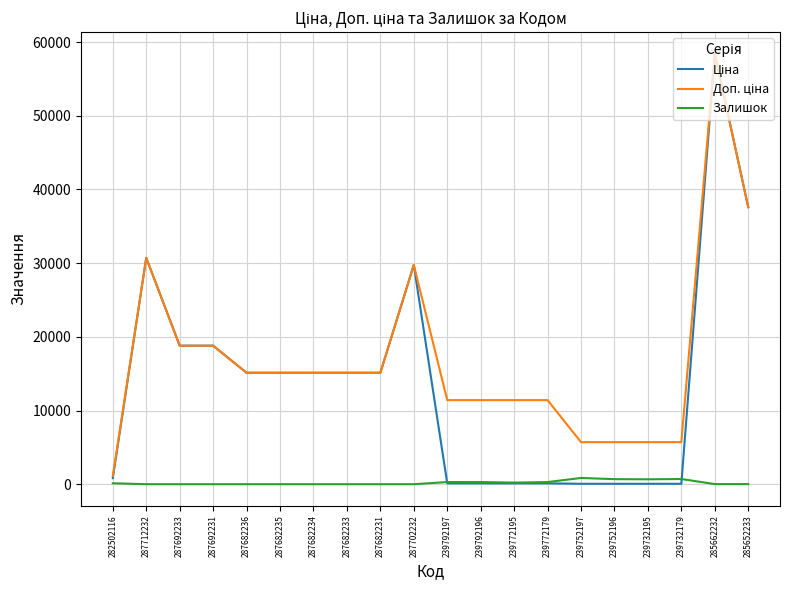

What is the sum of the Залишок values at 239772195 and 239732195?

883.0